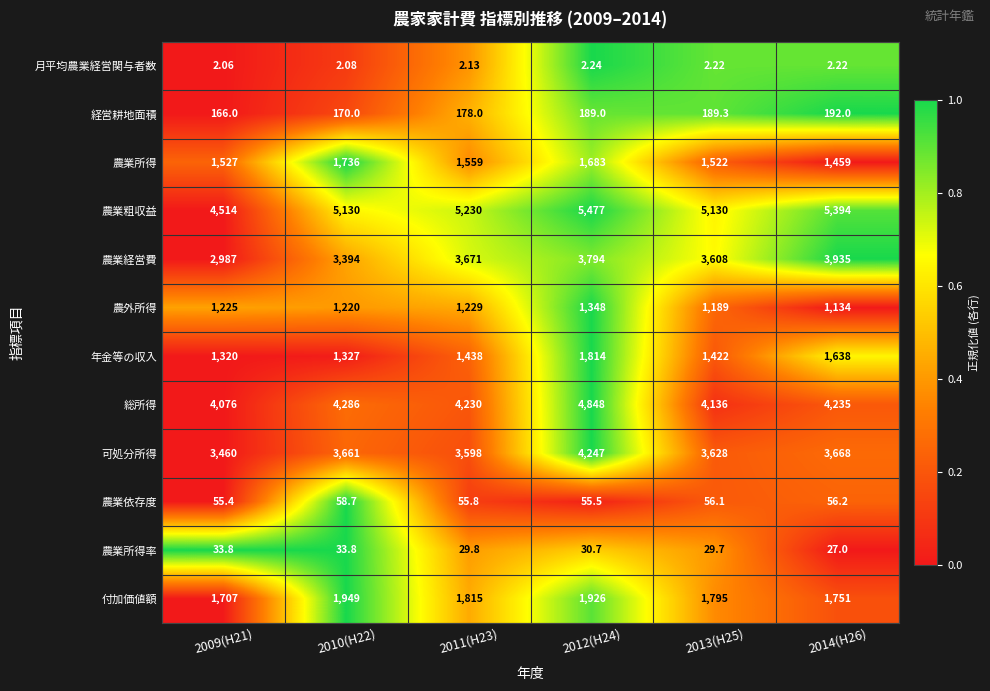

Which series changed the most between 2013(H25) and 2014(H26)?

農業経営費